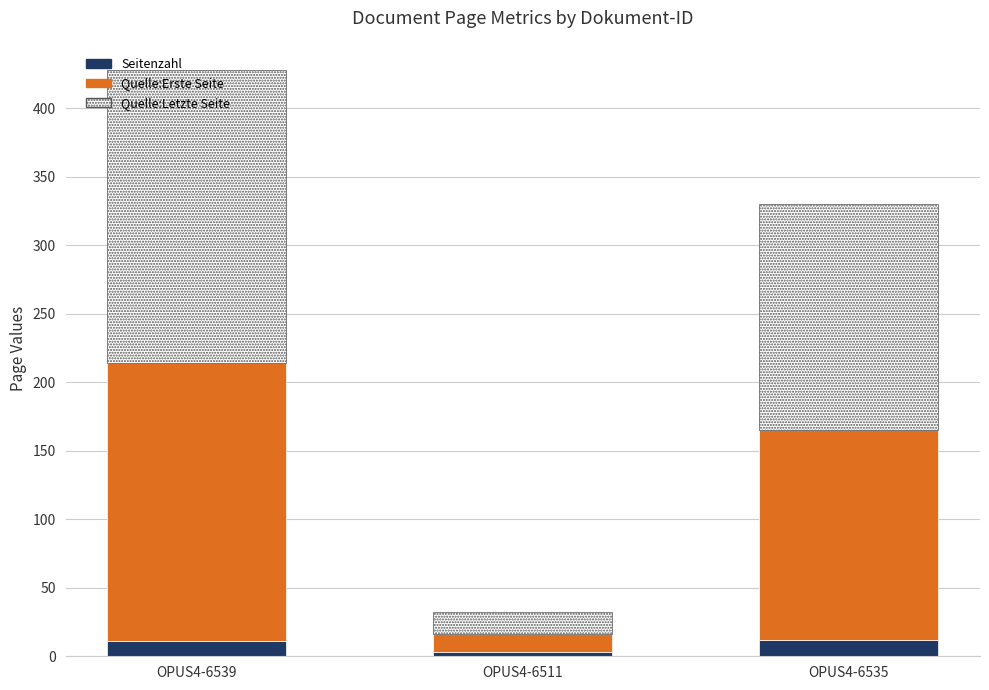

The Seitenzahl series shows 3 at OPUS4-6511. True or false?

True